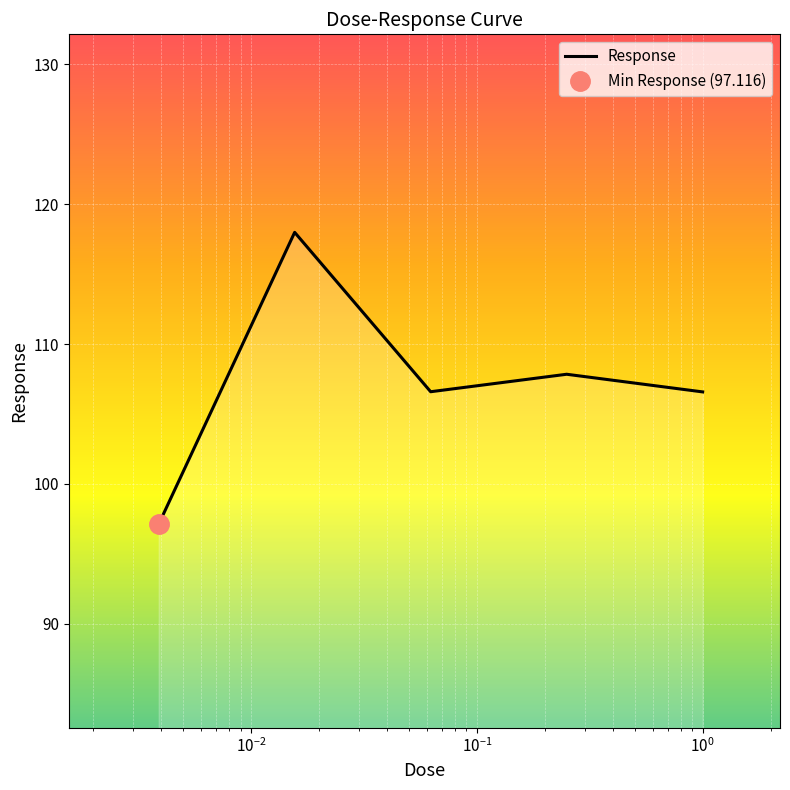

Rank the categories by value from lowest to highest.

0.00390625, 1.0, 0.0625, 0.25, 0.015625